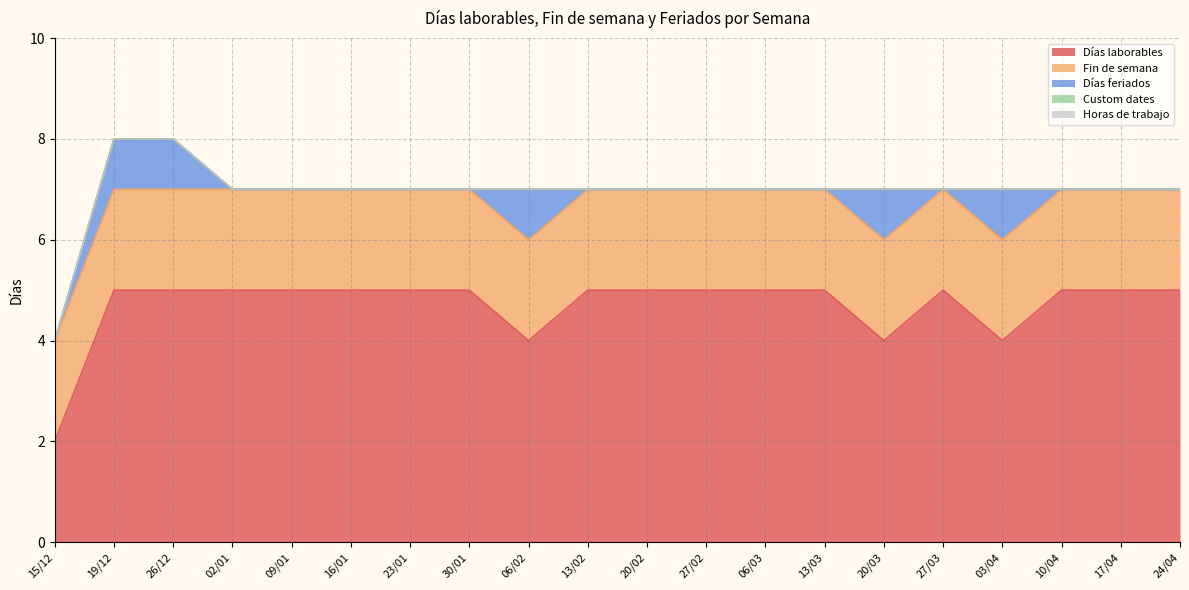

What is the total value across all series at 13/02?

7